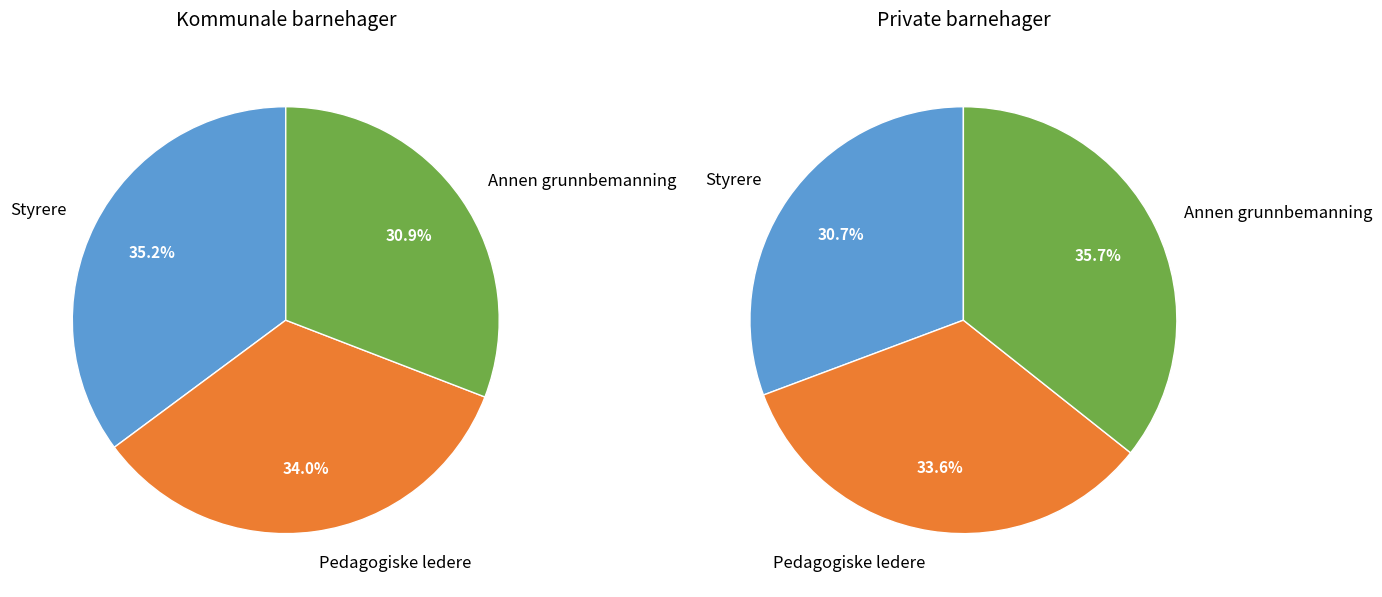

Is it true that Styrere is 47% of the pie?

False